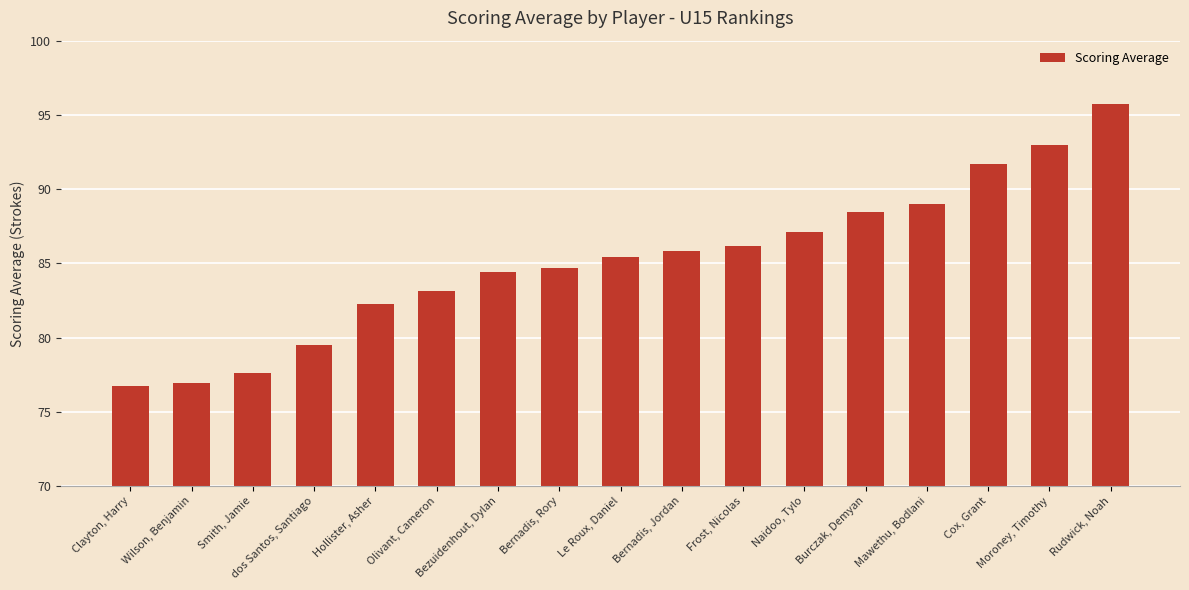

How many data points are less than 85?

8